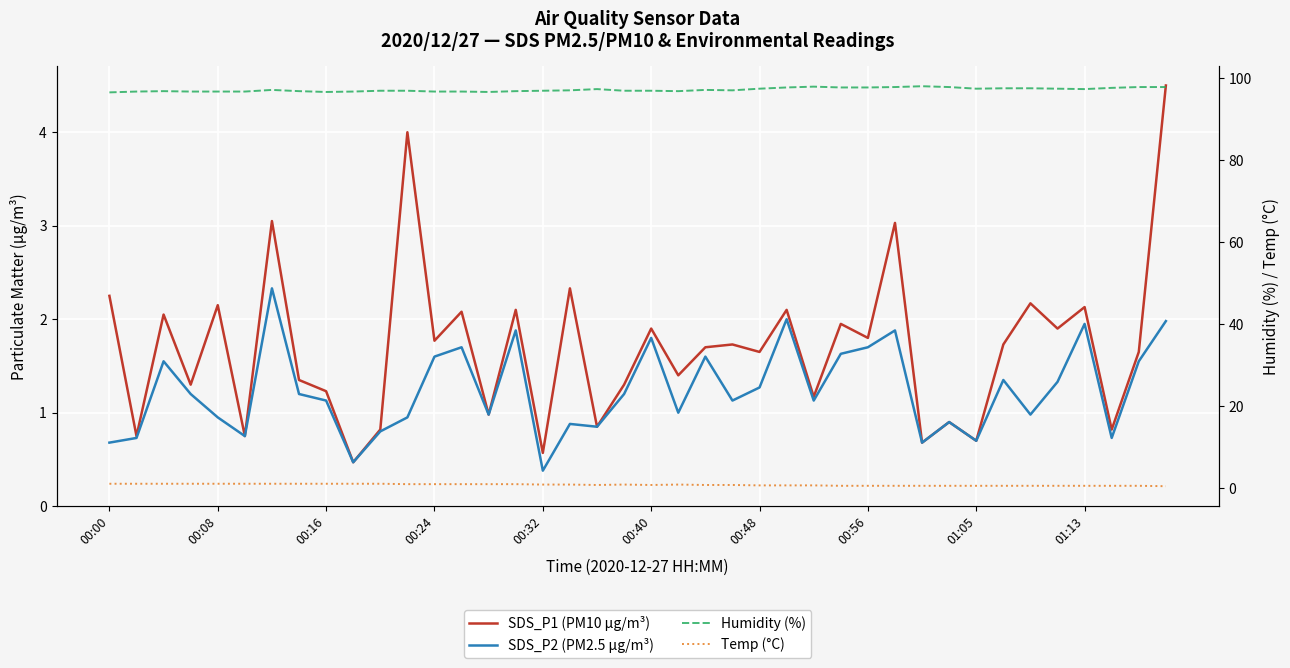

What value does the Humidity (%) series have at 13?

96.8